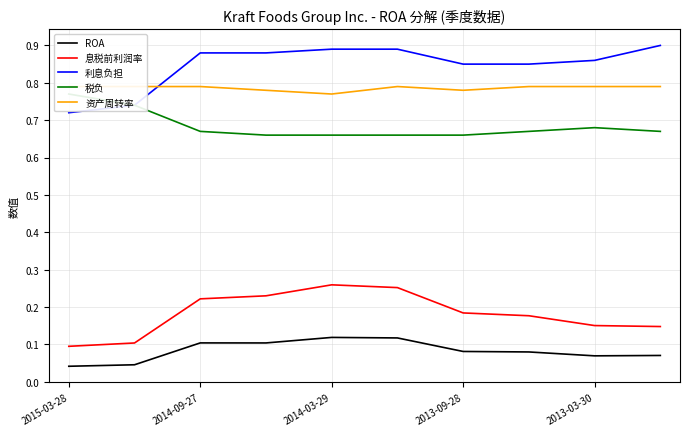

Which series has the widest spread of values?

利息负担